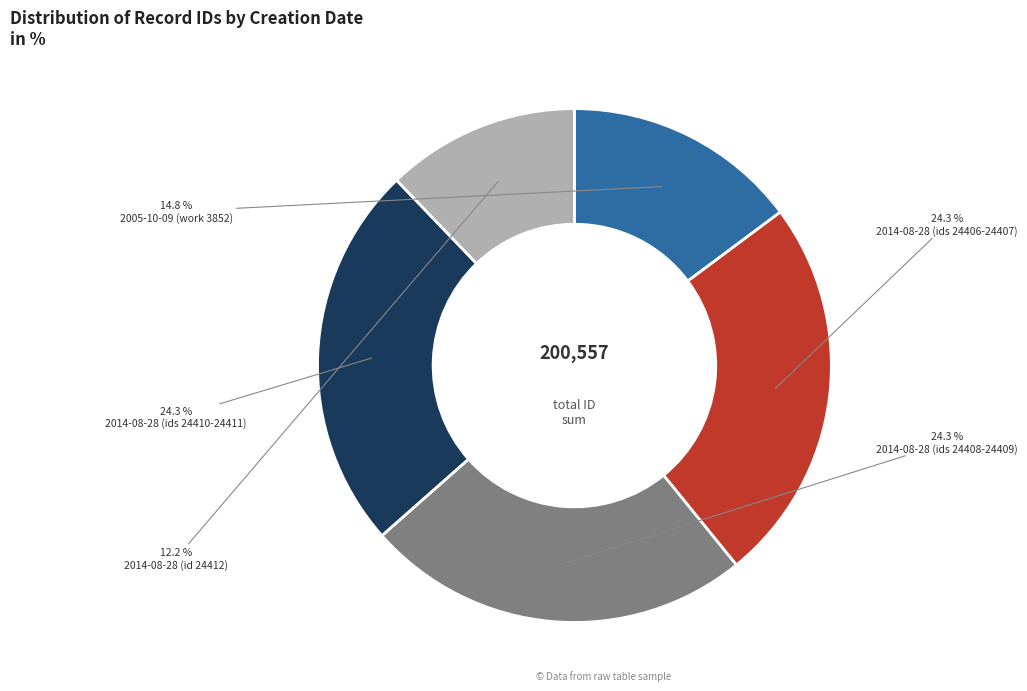

Between 2005-10-09 (work 3852) and 2014-08-28 (ids 24410-24411), which is larger?

2014-08-28 (ids 24410-24411)